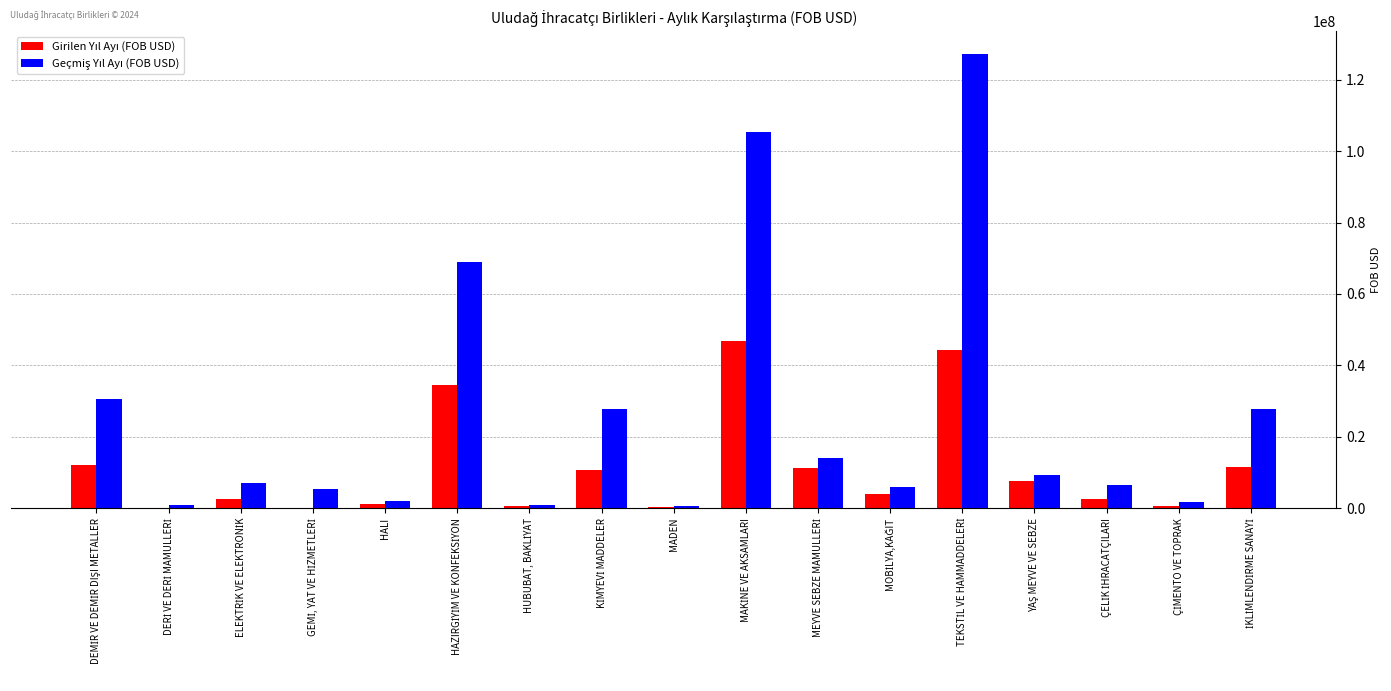

What is the maximum value shown in the chart?

127214149.0